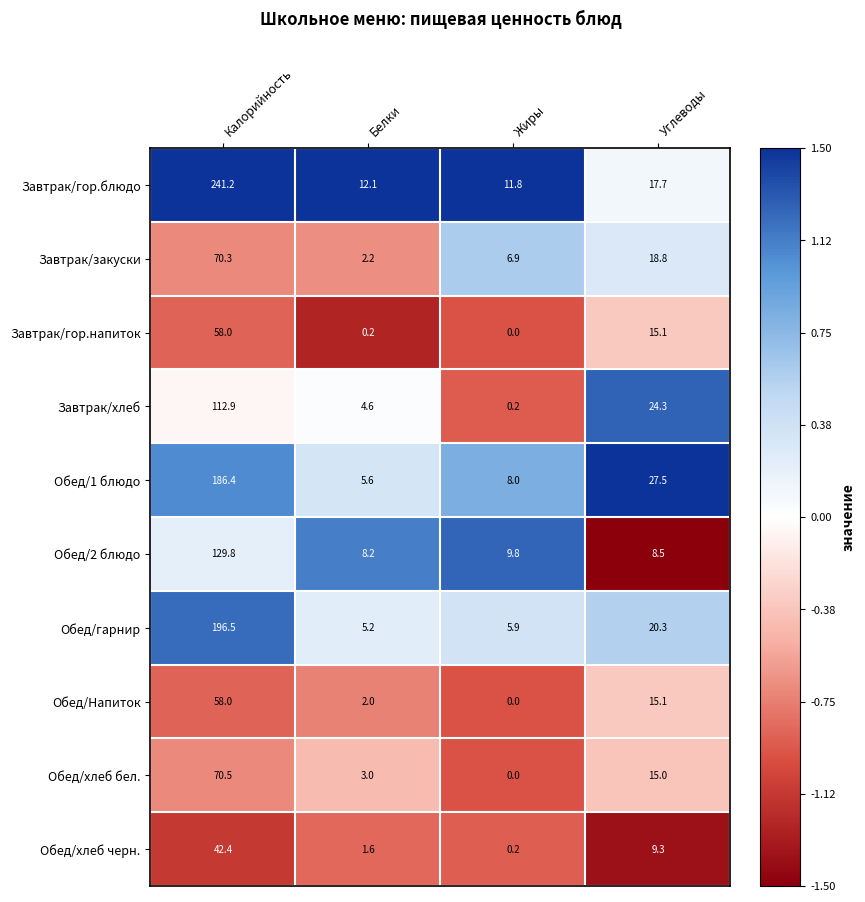

At which category is the sum across all series the highest?

Калорийность